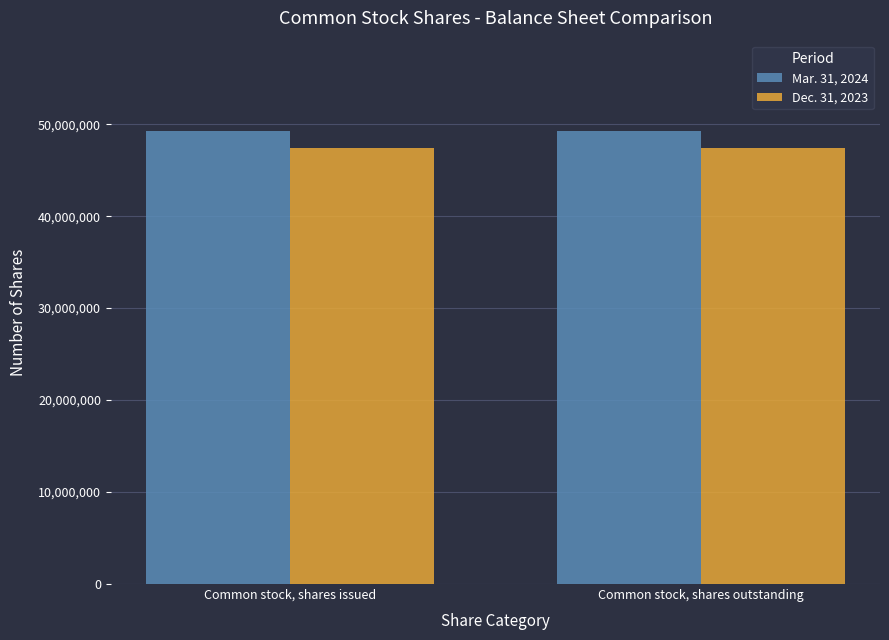

What is the minimum value for Mar. 31, 2024?

49234225